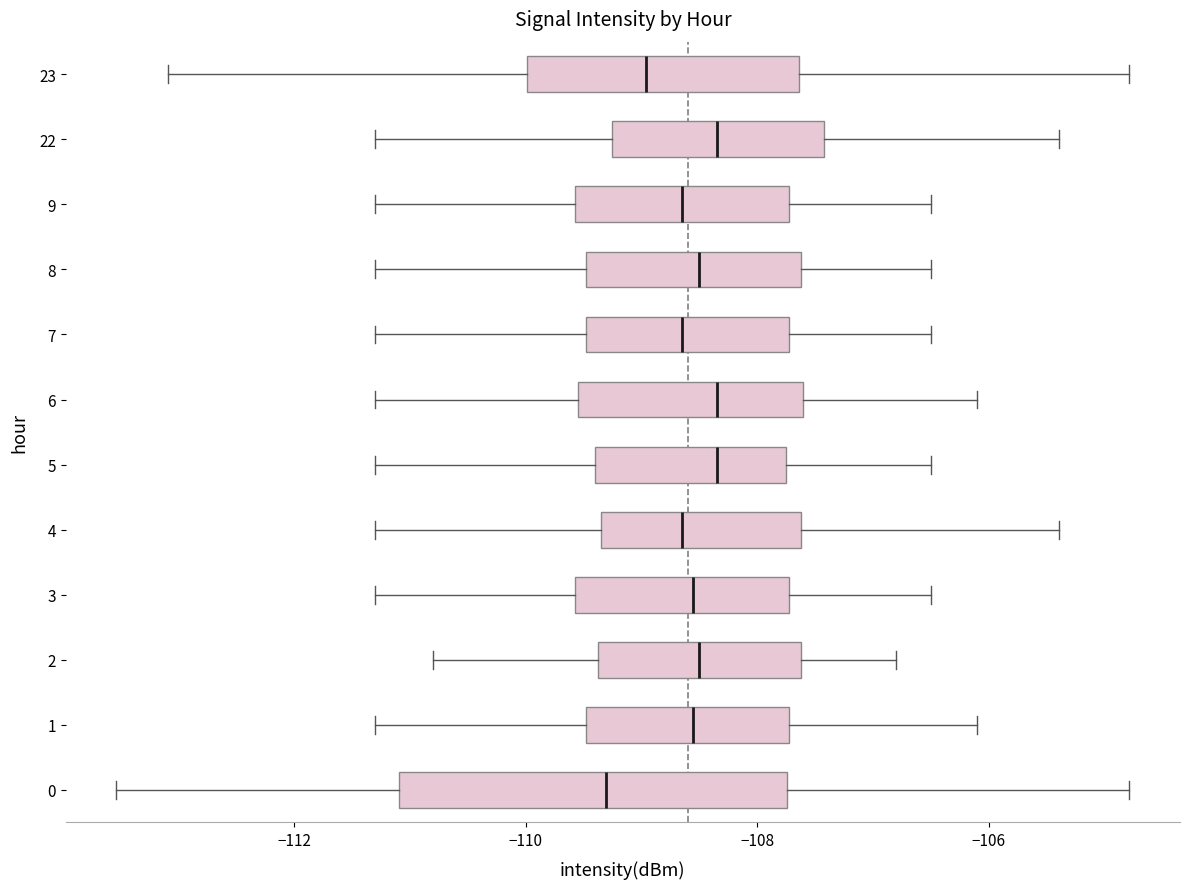

Comparing the boxes themselves (not the whiskers), which one is the widest?

0